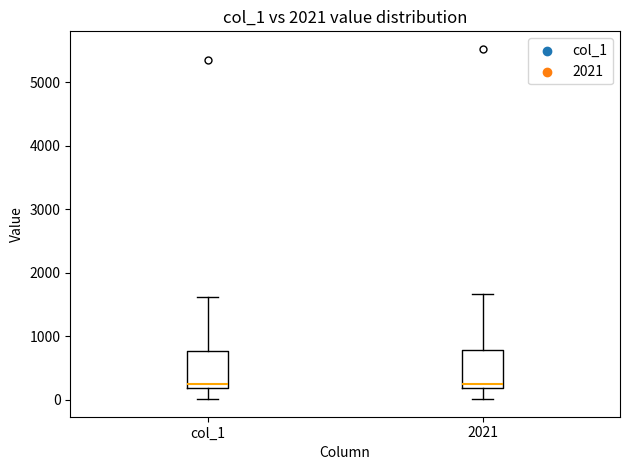

Where does the lower whisker of the box for 2021 end on the y-axis? The values are not printed on the chart, so give them approximately, as read against the axis.

0